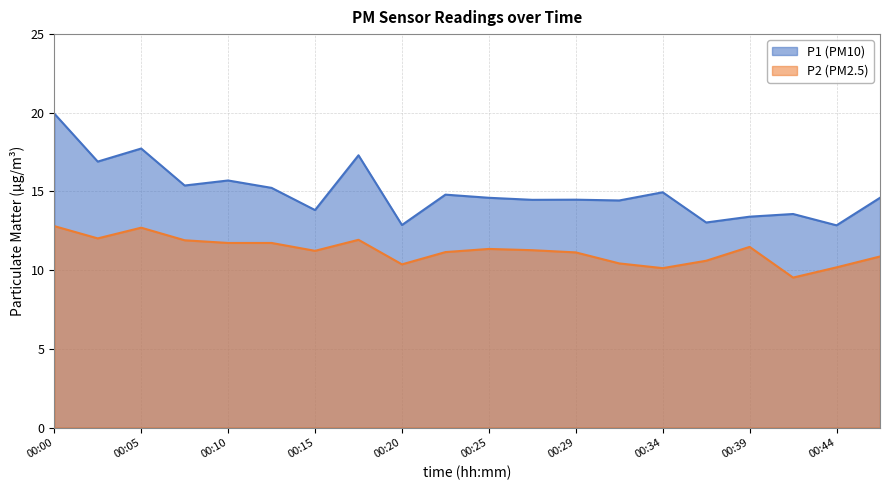

True or false: P2 and P1 intersect in this chart.

False